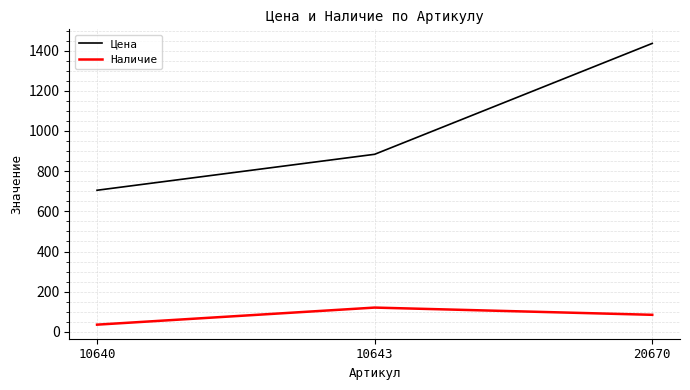

Reading left to right, list all the values displayed in this chart.

Цена: 705	884	1436
Наличие: 36	121	85